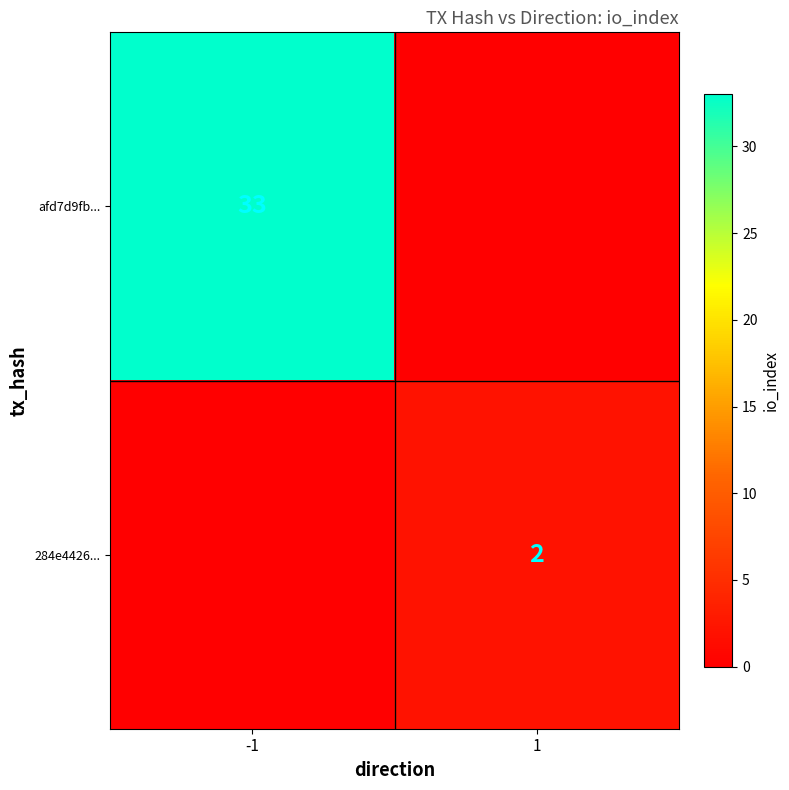

Is it true that 284e4426... equals 3 at 1?

False